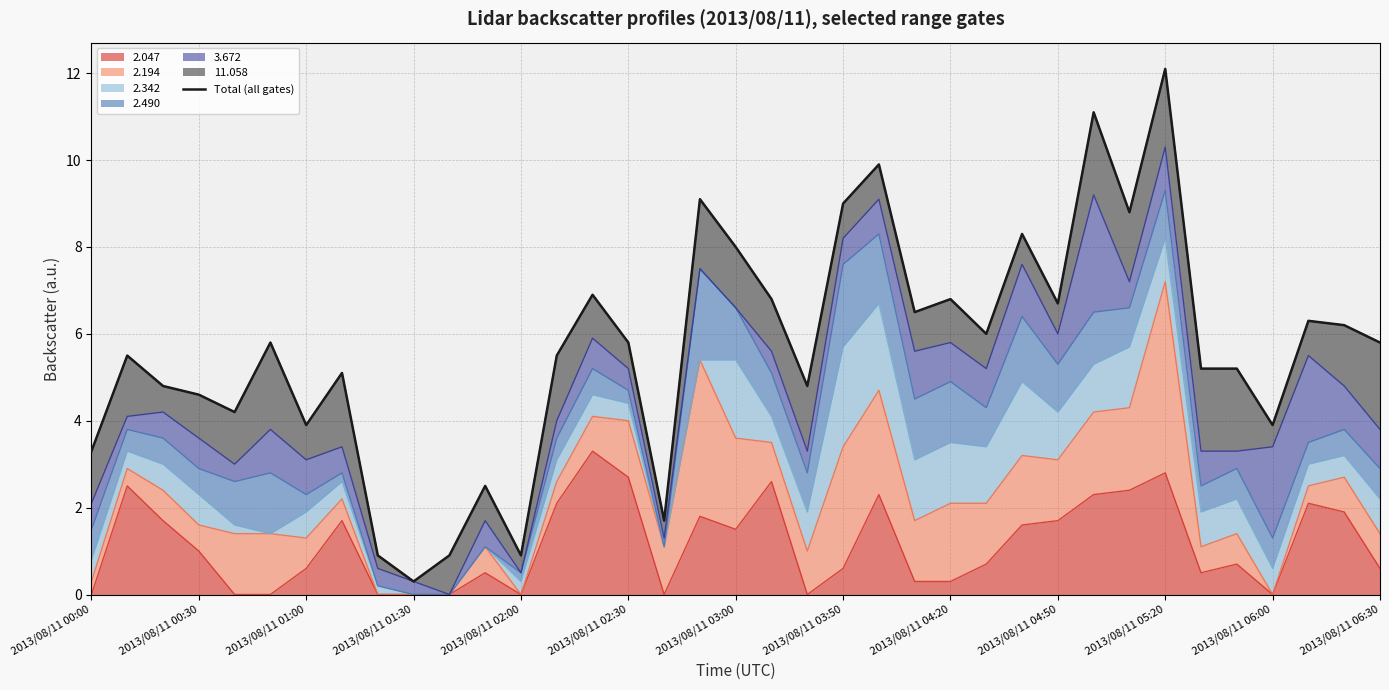

What is the highest value of the 2.047 series?

3.3